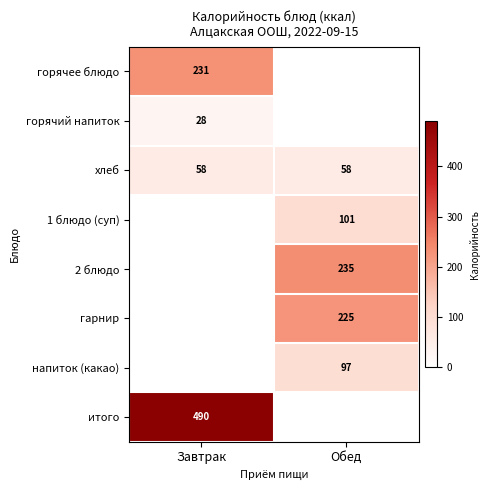

What is the sum of all хлеб values?

116